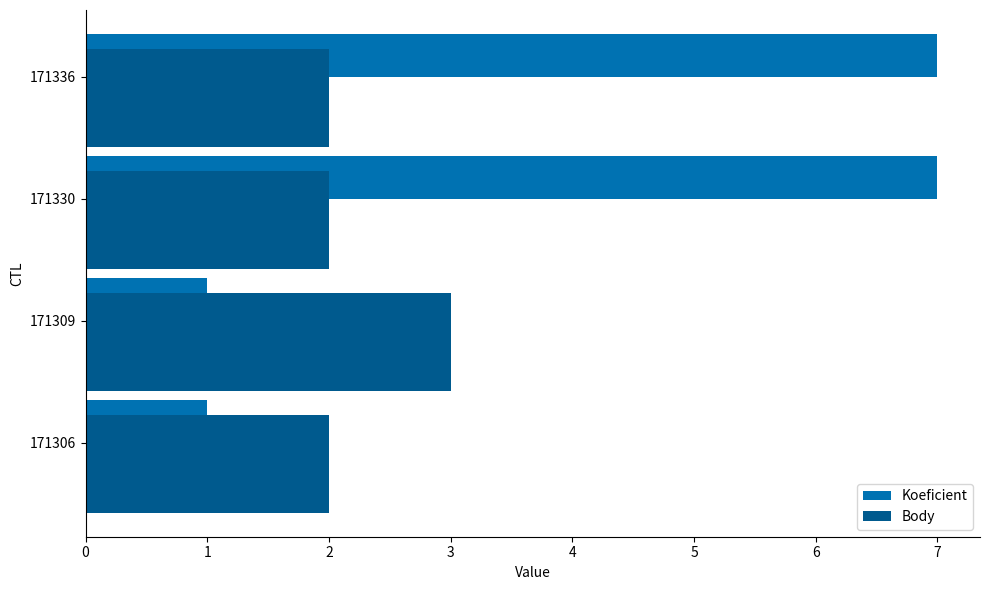

How many distinct data groups are displayed?

2